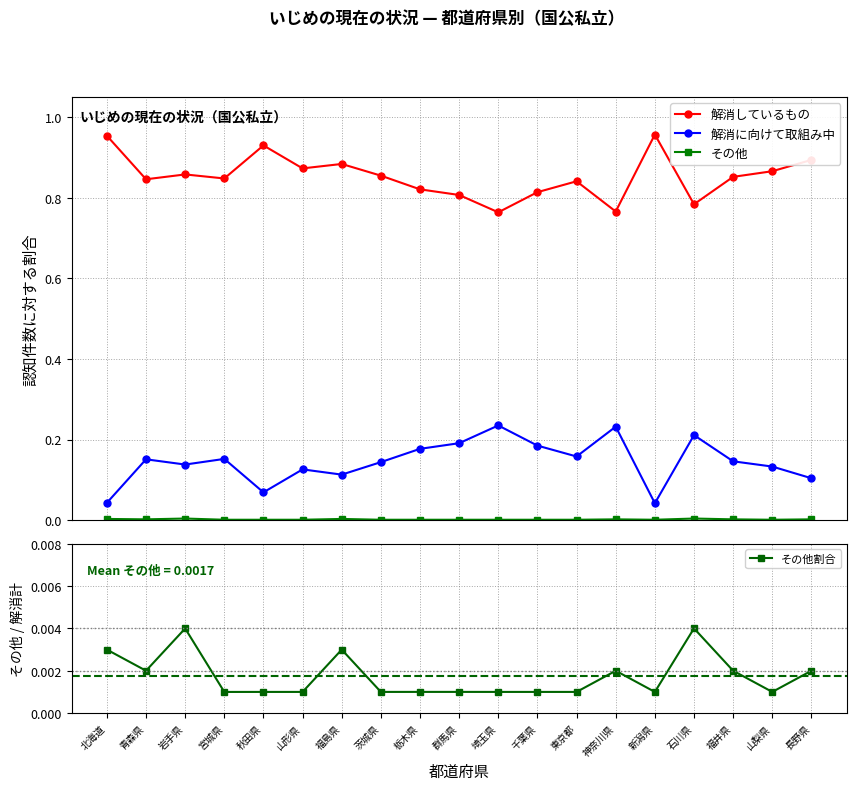

Between 青森県 and 千葉県, which series saw the biggest shift?

解消に向けて取組み中